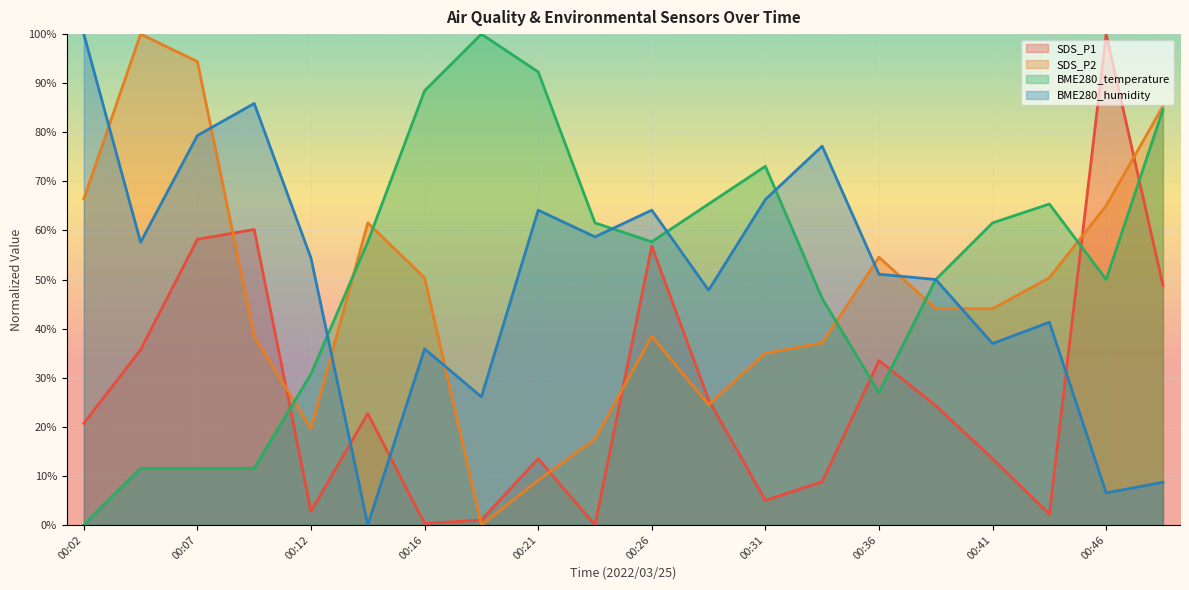

Reading right to left, transcribe all the data shown in this chart.

SDS_P1: 00:48=48.8	00:46=100.0	00:43=2.2	00:41=13.5	00:39=24.3	00:36=33.5	00:34=8.8	00:31=5.0	00:29=25.5	00:26=56.8	00:24=0.0	00:21=13.5	00:19=1.0	00:16=0.3	00:14=22.7	00:12=2.8	00:09=60.2	00:07=58.2	00:04=35.7	00:02=20.7
SDS_P2: 00:48=85.3	00:46=65.0	00:43=50.3	00:41=44.1	00:39=44.1	00:36=54.5	00:34=37.1	00:31=35.0	00:29=24.5	00:26=38.5	00:24=17.5	00:21=9.1	00:19=0.0	00:16=50.3	00:14=61.5	00:12=19.6	00:09=38.5	00:07=94.4	00:04=100.0	00:02=66.4
BME280_temperature: 00:48=84.6	00:46=50.0	00:43=65.4	00:41=61.5	00:39=50.0	00:36=26.9	00:34=46.2	00:31=73.1	00:29=65.4	00:26=57.7	00:24=61.5	00:21=92.3	00:19=100.0	00:16=88.5	00:14=57.7	00:12=30.8	00:09=11.5	00:07=11.5	00:04=11.5	00:02=0.0
BME280_humidity: 00:48=8.7	00:46=6.5	00:43=41.3	00:41=37.0	00:39=50.0	00:36=51.1	00:34=77.2	00:31=66.3	00:29=47.8	00:26=64.1	00:24=58.7	00:21=64.1	00:19=26.1	00:16=35.9	00:14=0.0	00:12=54.3	00:09=85.9	00:07=79.3	00:04=57.6	00:02=100.0